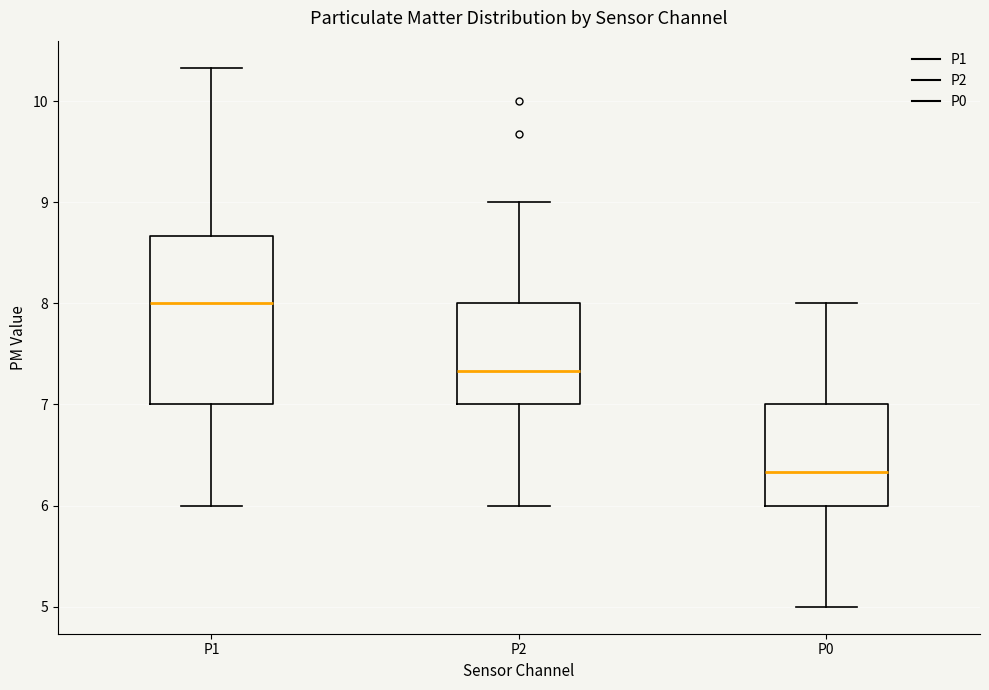

Which box's median line is the lowest?

P0